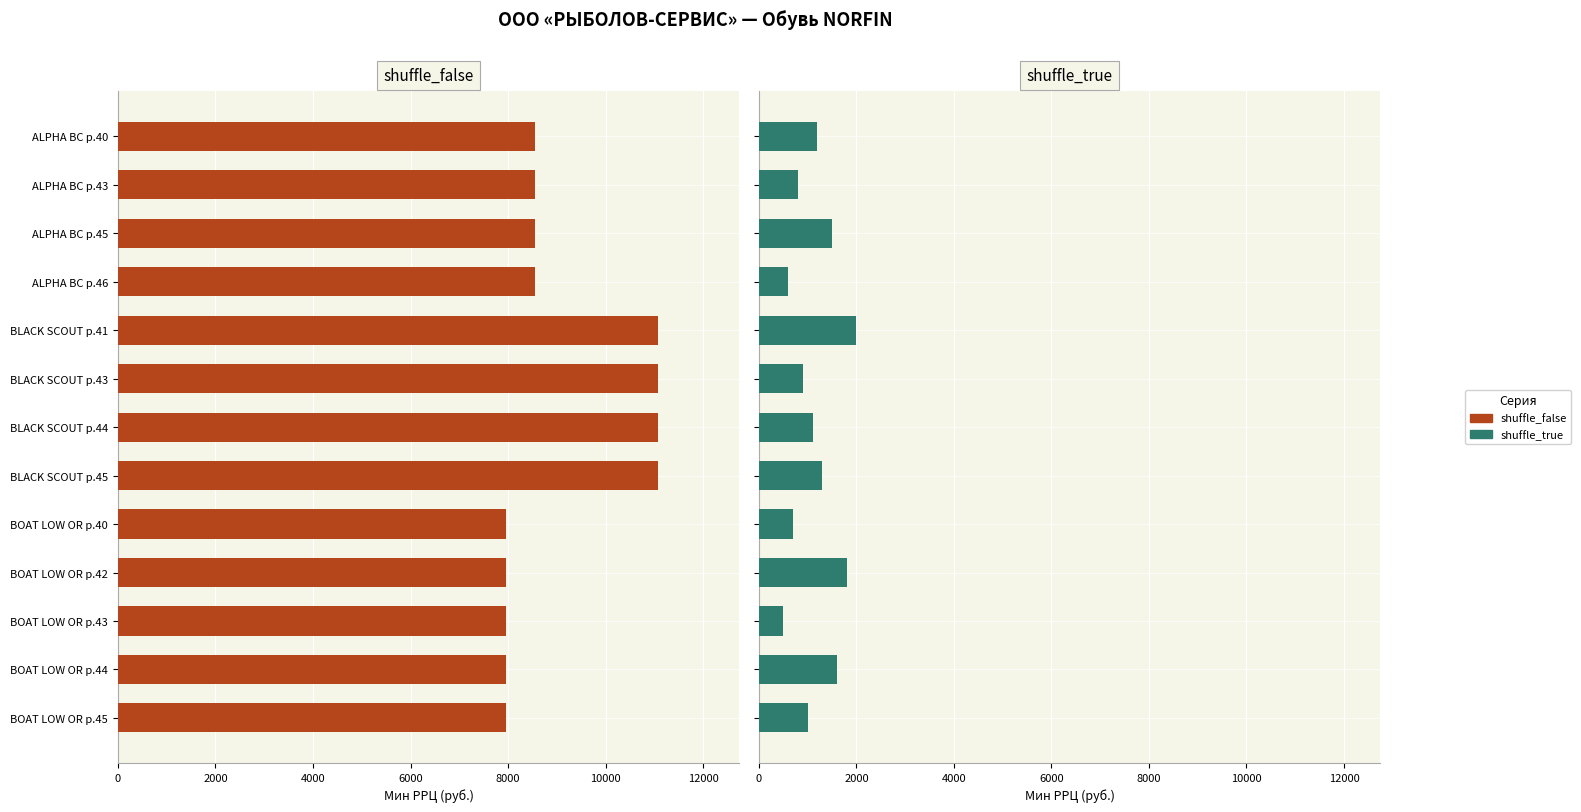

What are all the series names shown in the legend?

shuffle_false, shuffle_true